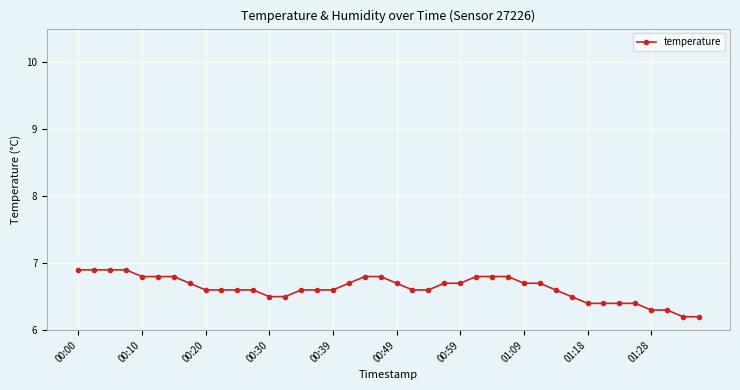

How many values are between 6 and 7?

40